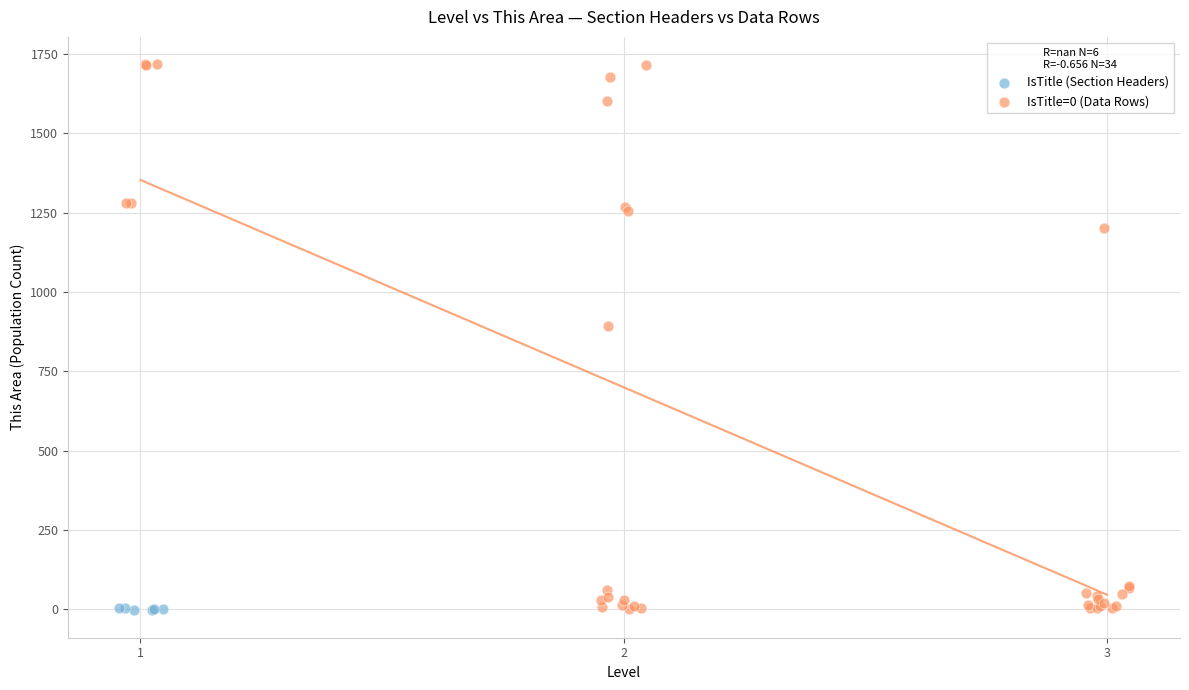

Which series has the widest spread of Y values?

IsTitle=0 (Data Rows)